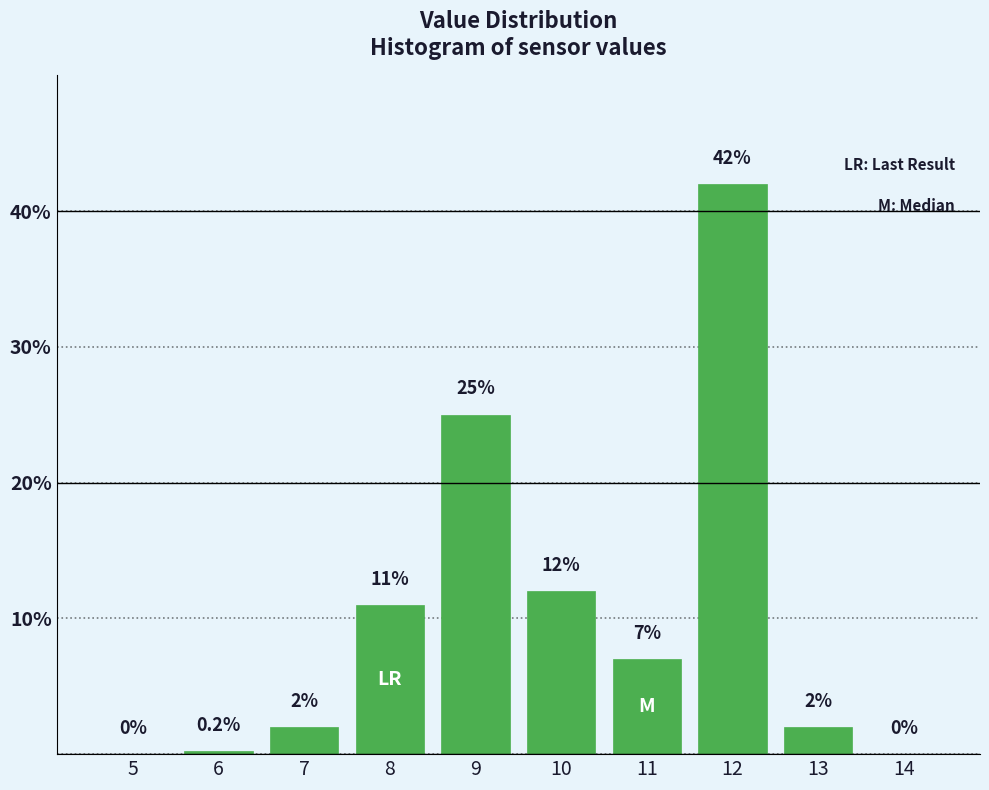

Reading left to right, transcribe all the data shown in this chart.

5=0.0	6=0.2	7=2.0	8=11.0	9=25.0	10=12.0	11=7.0	12=42.0	13=2.0	14=0.0